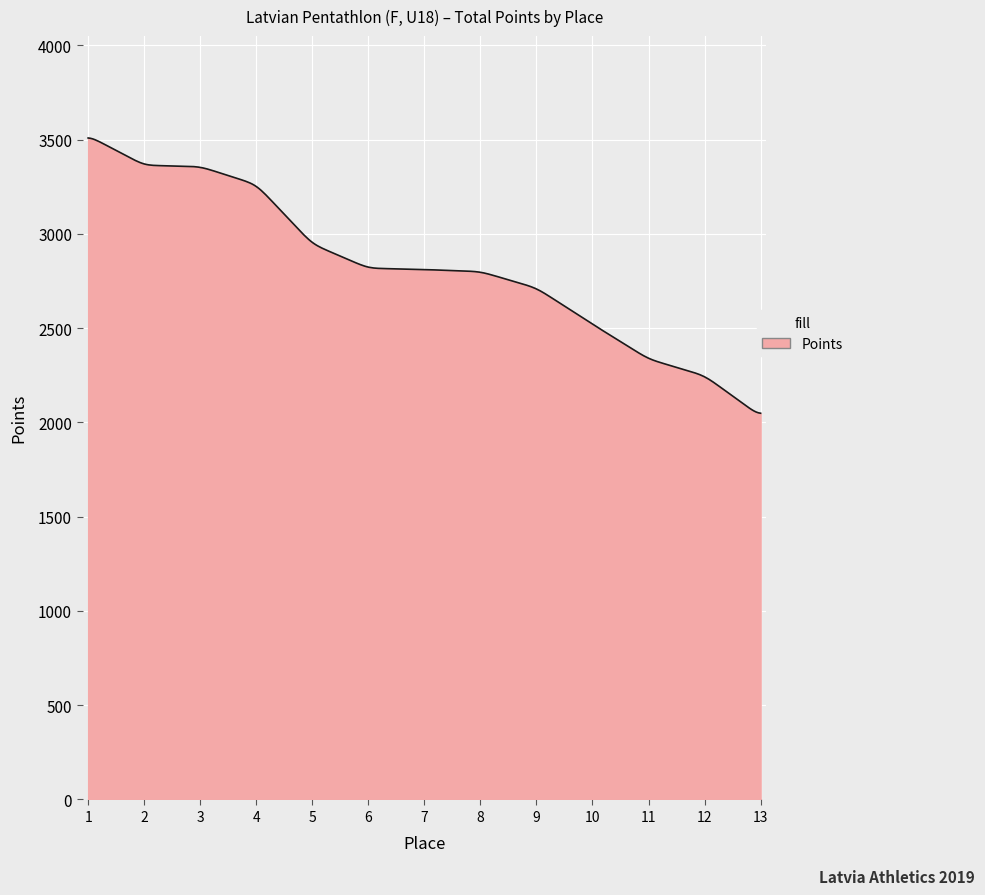

What is the difference between the maximum and minimum values?

1460.0